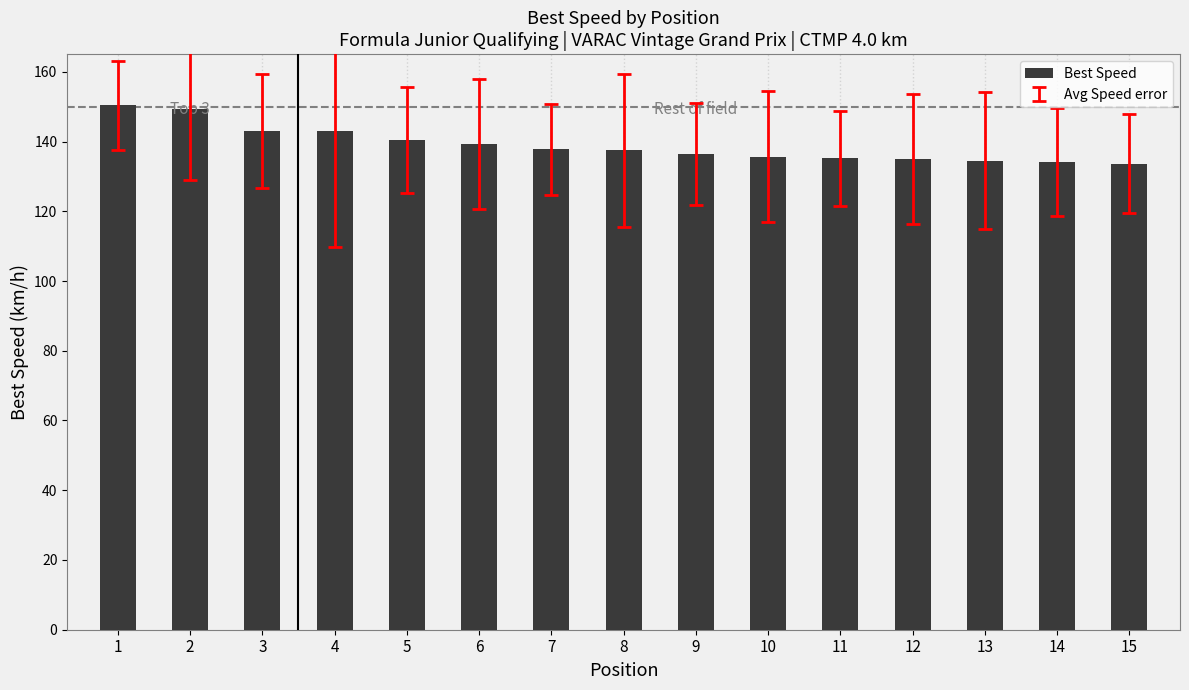

Count the number of categories in the chart.

15